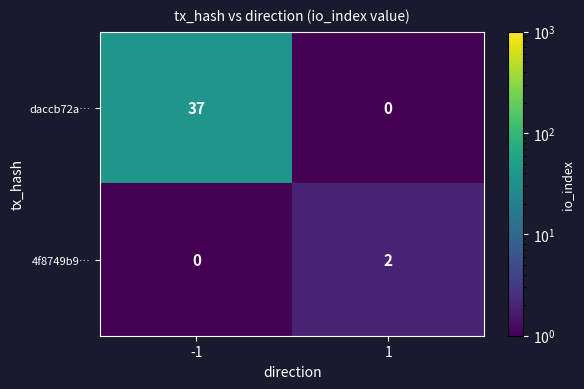

Reading left to right, what are all the values shown in this chart?

daccb72a…: 37	0
4f8749b9…: 0	2